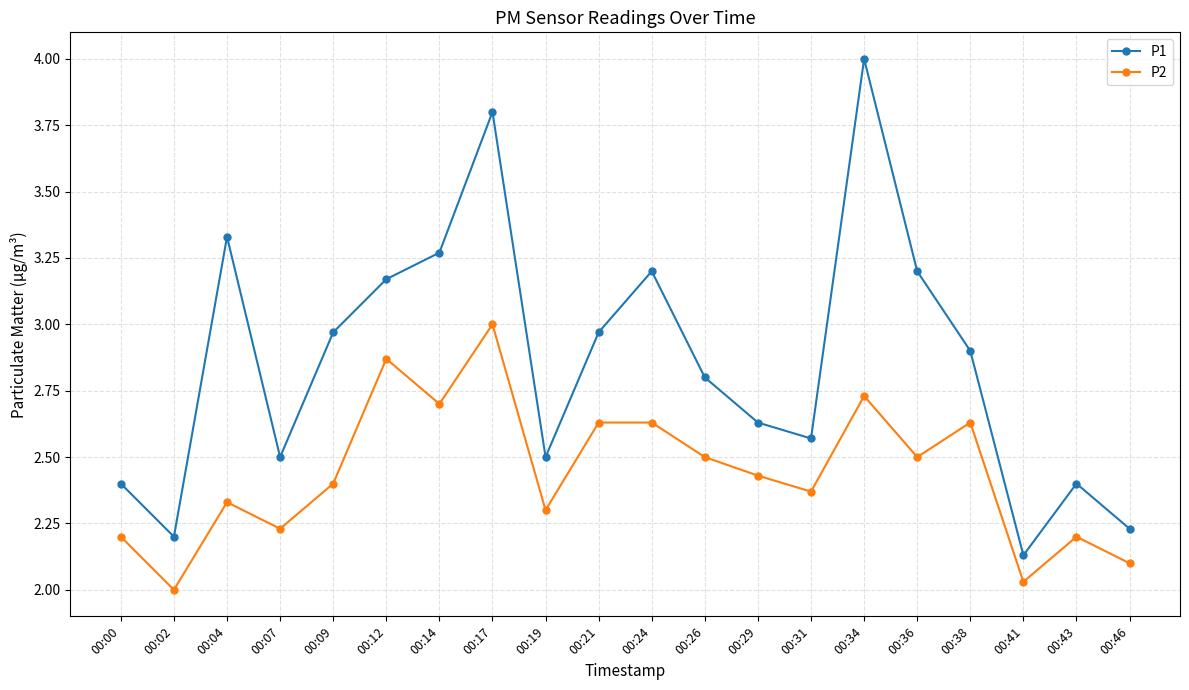

At which category does P1 reach its first local peak?

00:04